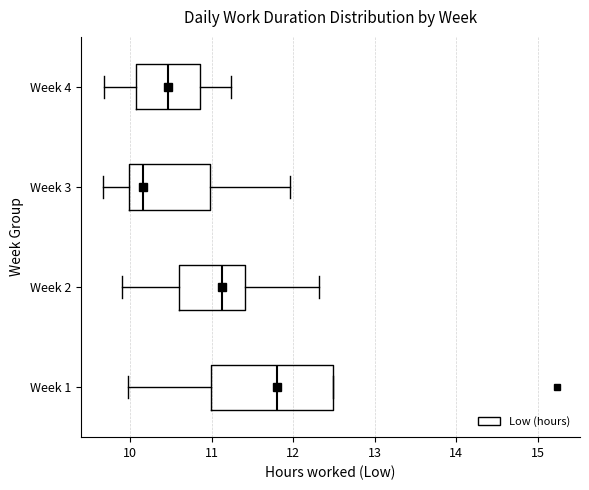

Reading bottom to top, read every box against the x-axis: the position of its median line, the range the box covers, and the ends of its whiskers. The values are not printed on the chart, so give them approximately, as read against the axis.

Week 1: median 11.8, box 11.0 to 12.5, whiskers 10.0 to 12.5
Week 2: median 11.1, box 10.6 to 11.4, whiskers 9.9 to 12.3
Week 3: median 10.2, box 10.0 to 11.0, whiskers 9.7 to 12.0
Week 4: median 10.5, box 10.1 to 10.9, whiskers 9.7 to 11.2